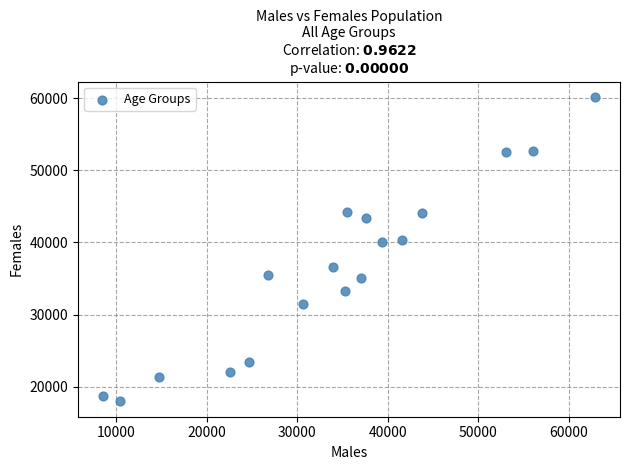

What is the range of X values (max minus min)?

54404